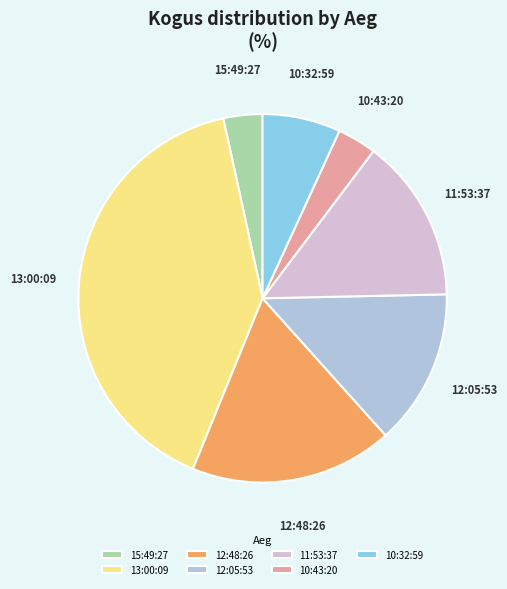

True or false: 13:00:09 accounts for 40% of the total.

True